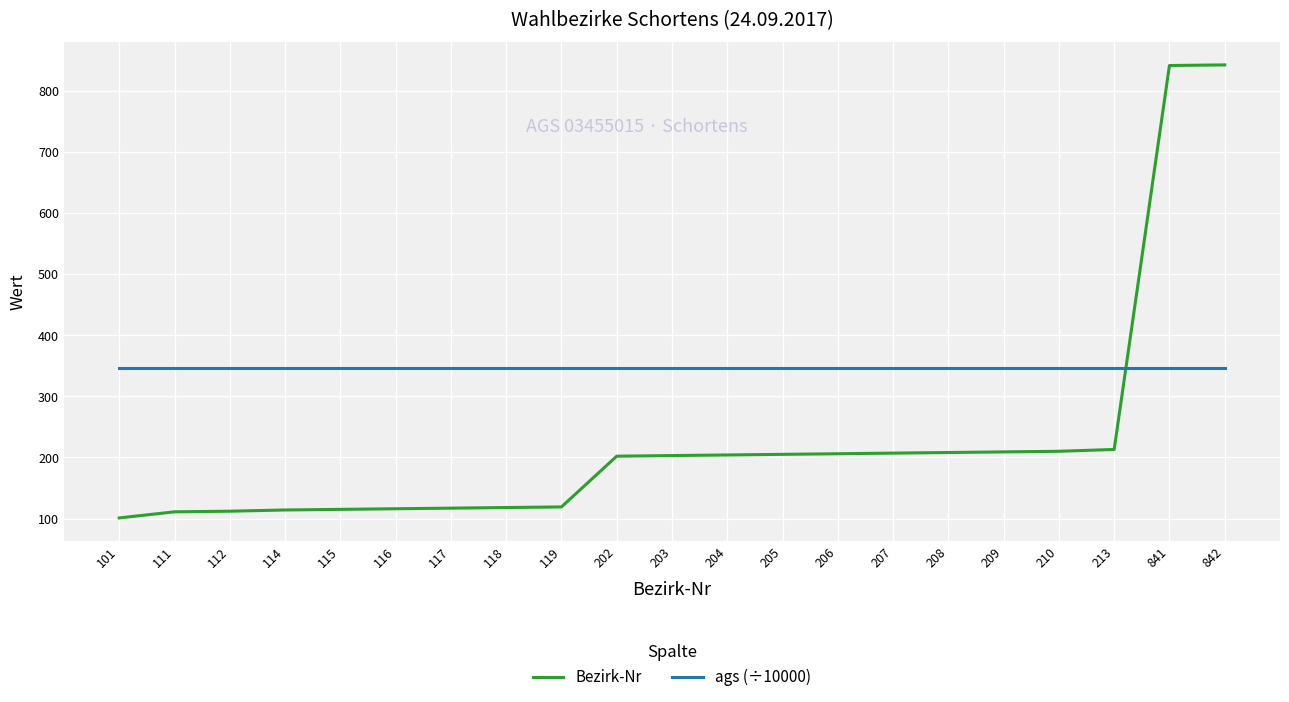

Which series has the largest range (max minus min)?

Bezirk-Nr